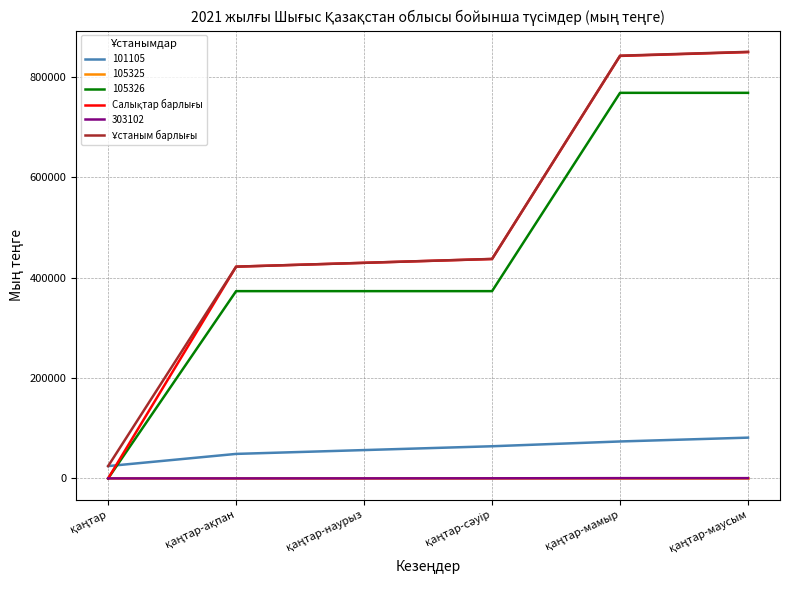

True or false: 101105 and 105325 intersect in this chart.

False